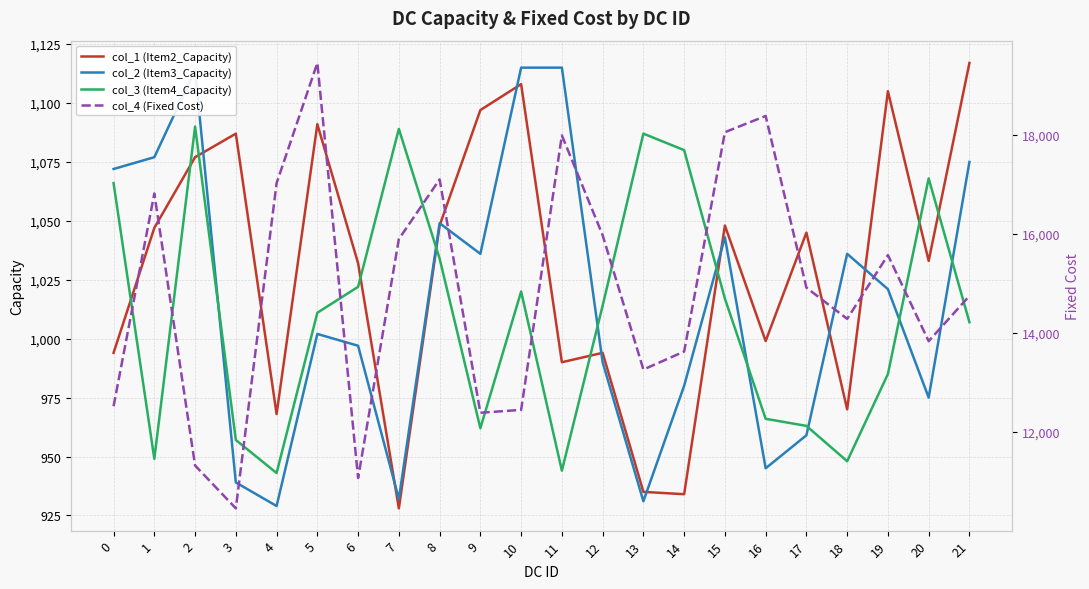

How many interior local valleys does the col_1 (Item2_Capacity) series have?

7